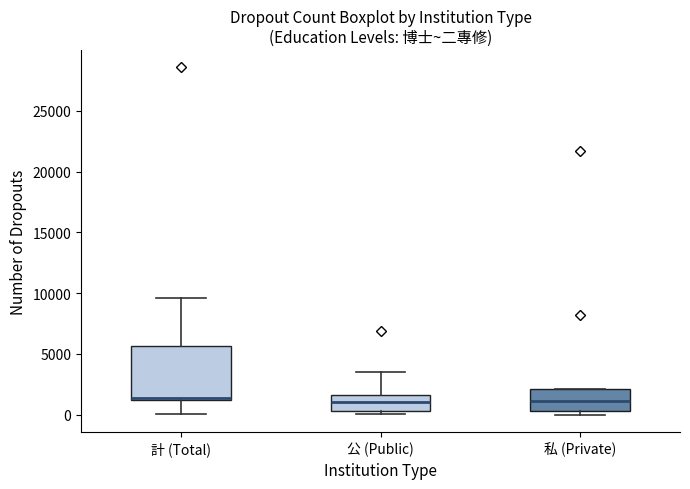

Reading left to right, transcribe this box plot: for each box, give where its median line is, the range the box spans, and where its two whiskers end, as read against the y-axis. The values are not printed on the chart, so give them approximately, as read against the axis.

計 (Total): median 1500, box 1500 to 5500, whiskers 0 to 9500
公 (Public): median 1000, box 500 to 1500, whiskers 0 to 3500
私 (Private): median 1000, box 500 to 2000, whiskers 0 to 2000